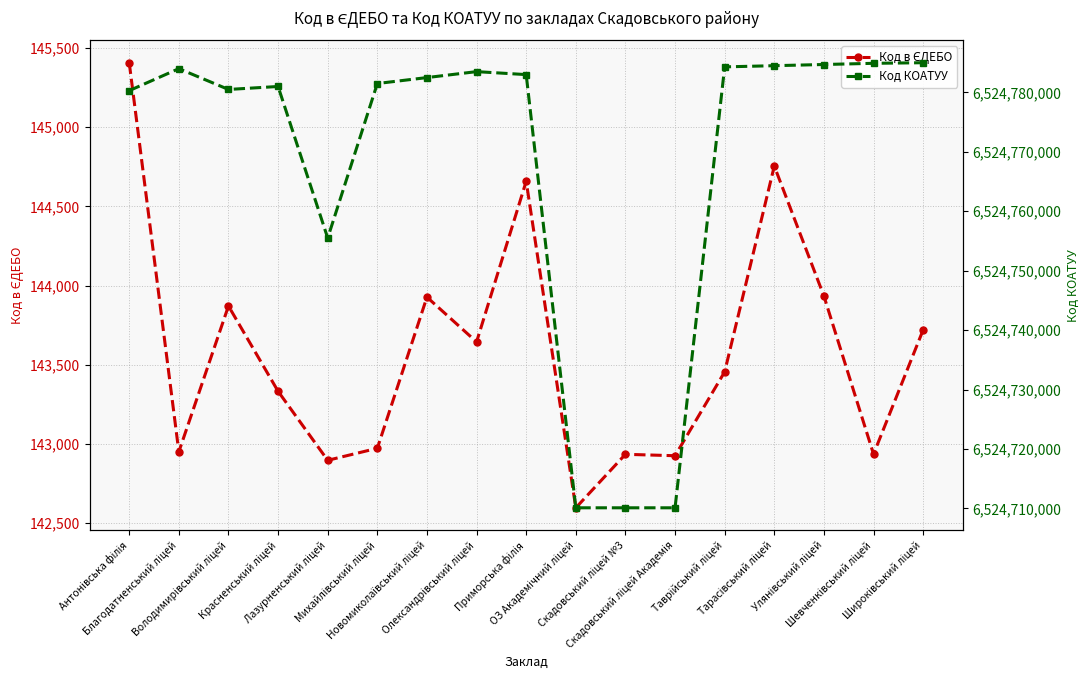

How many data points in Код КОАТУУ are less than 6524782501?

8